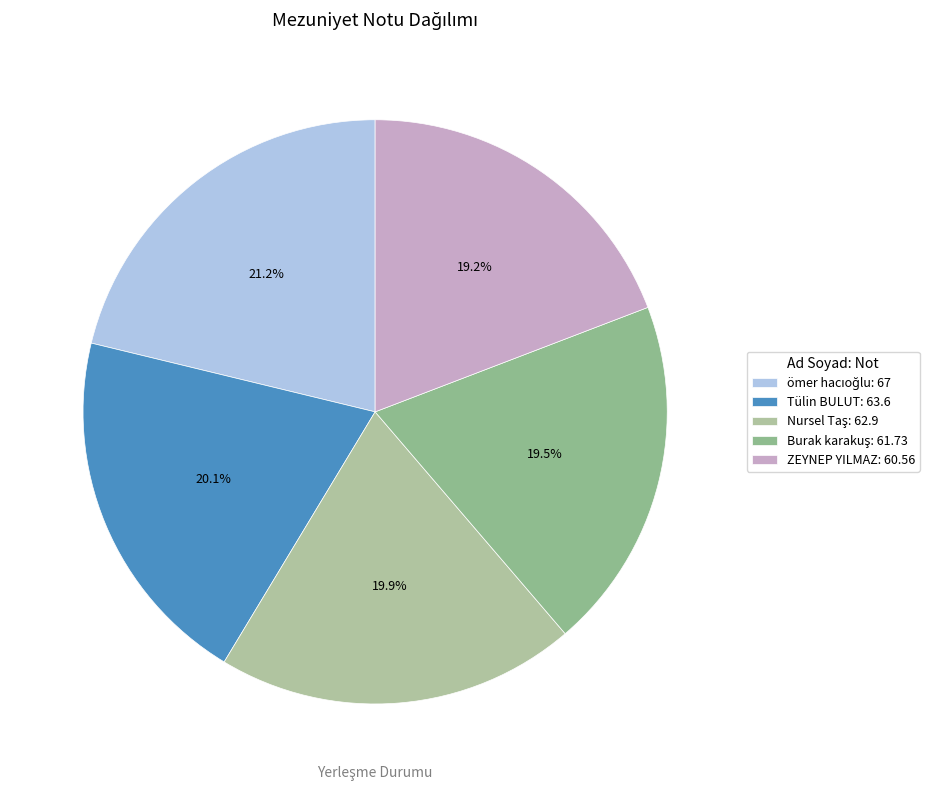

How many slices are in this pie chart?

5